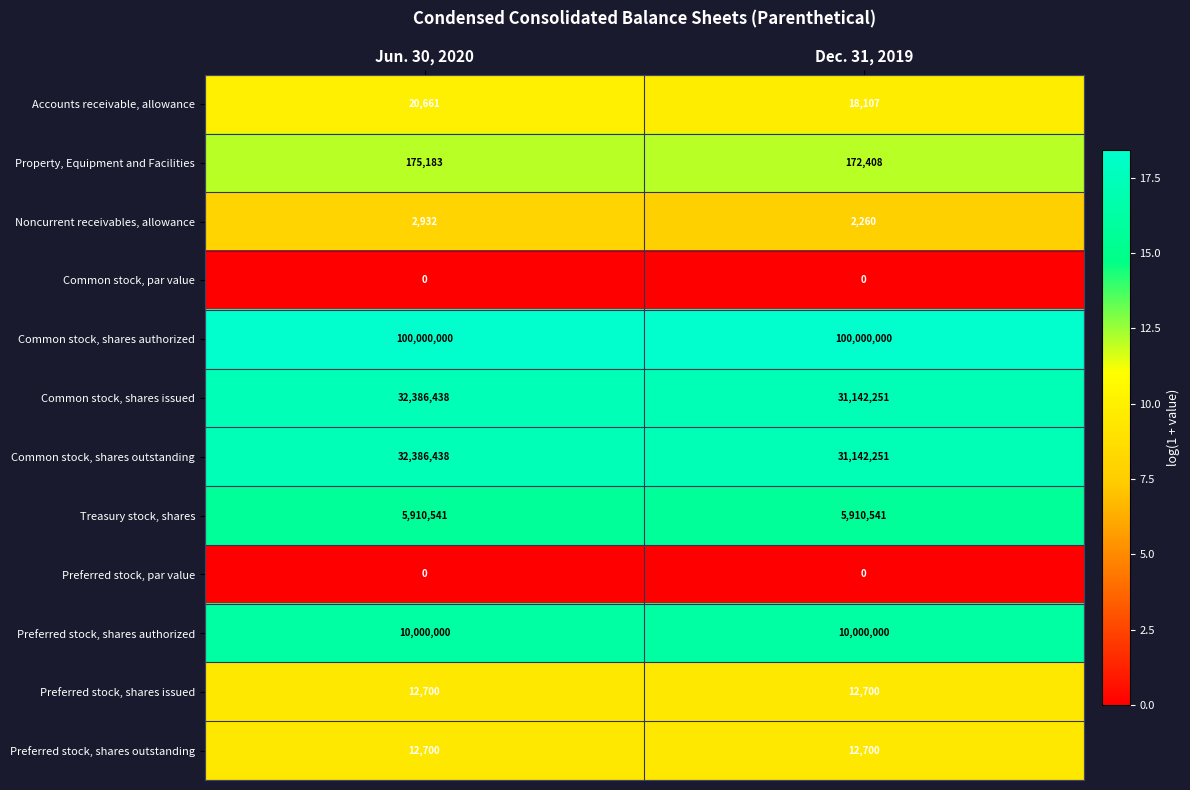

What is the sum of the Noncurrent receivables, allowance values at Jun. 30, 2020 and Dec. 31, 2019?

5192